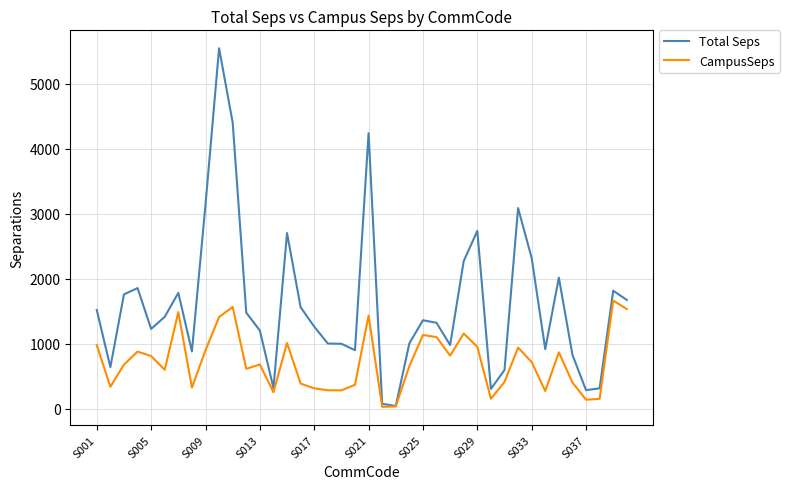

Which series has the largest total across all categories?

Total Seps